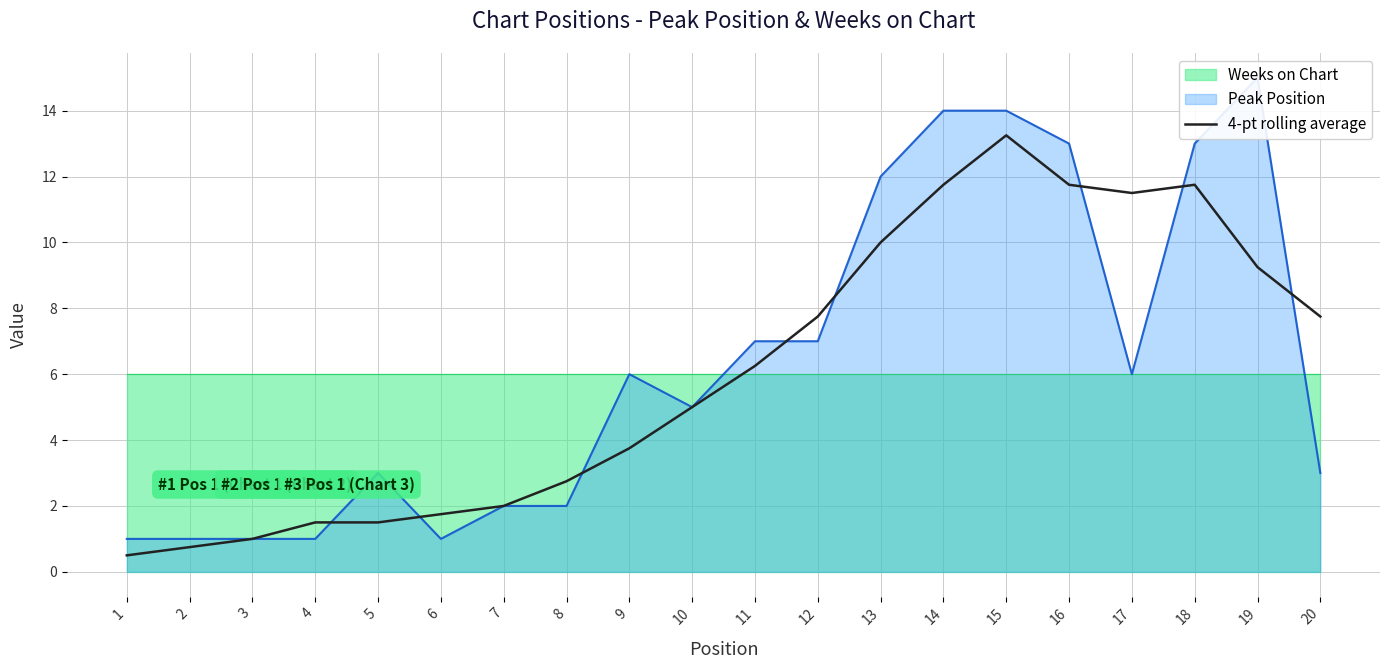

True or false: the data shows 17.5 at 17.

False